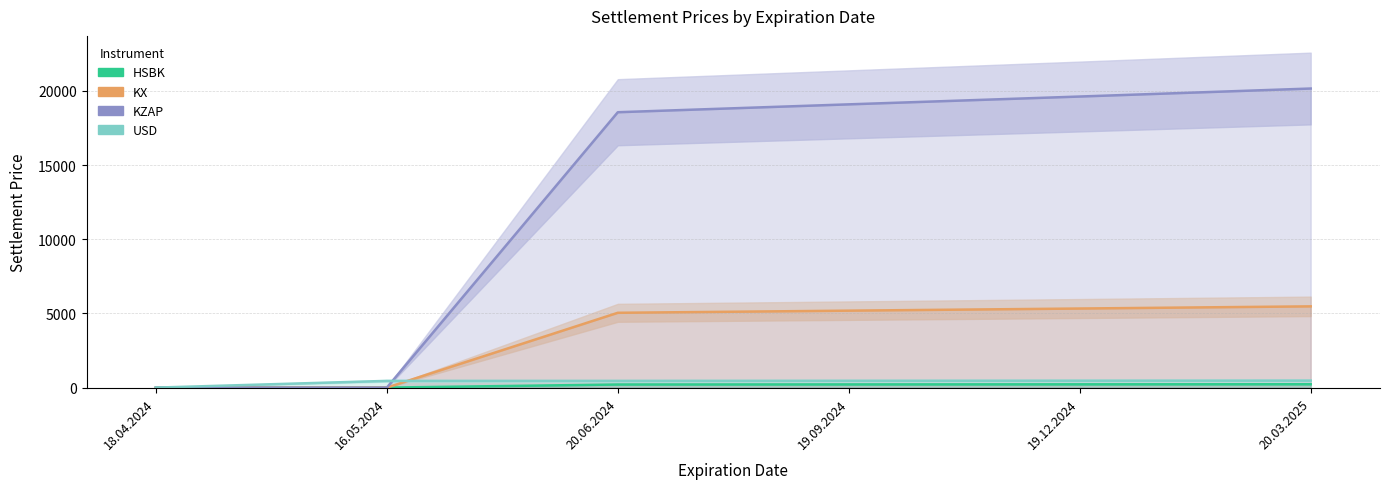

Between 19.09.2024 and 20.03.2025, which series saw the biggest shift?

KZAP